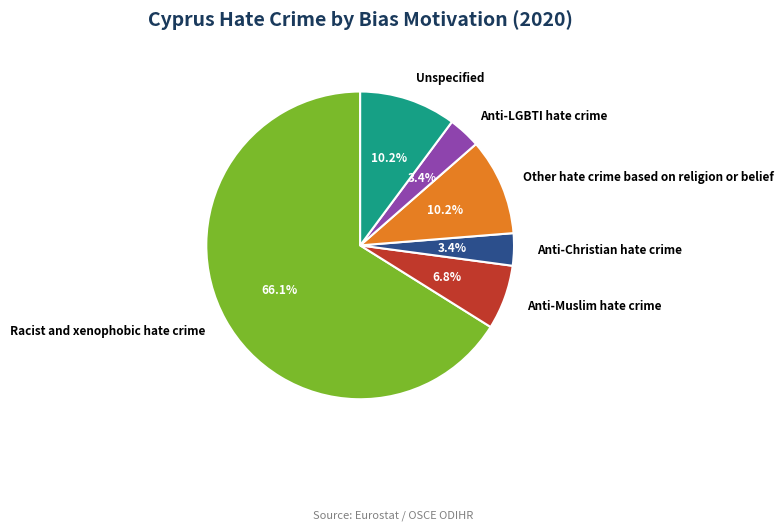

What is the largest slice in the pie chart?

Racist and xenophobic hate crime